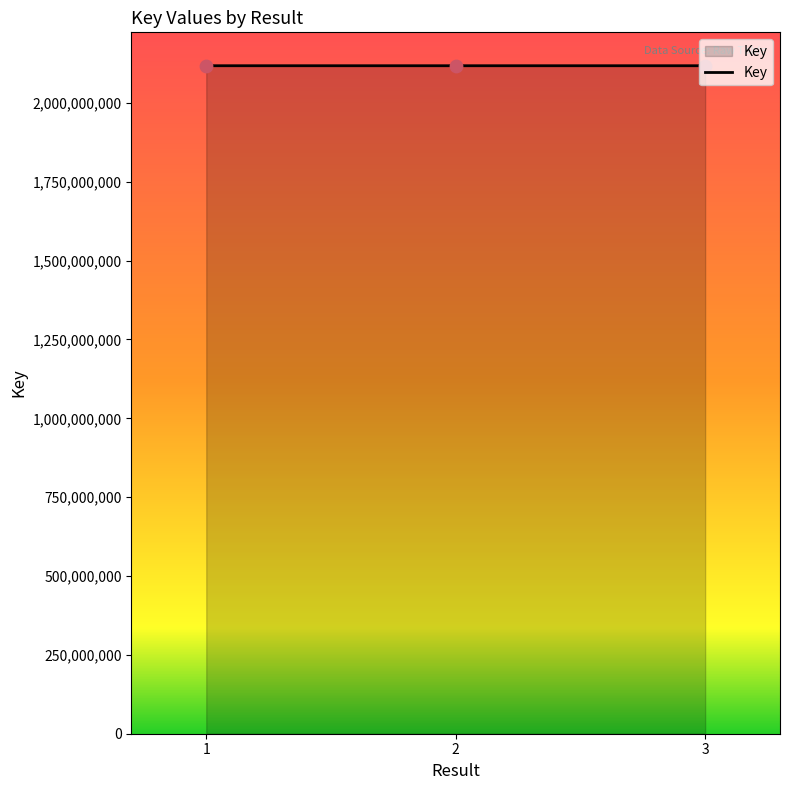

What is the ratio of the value at 3 to the value at 1?

1.0